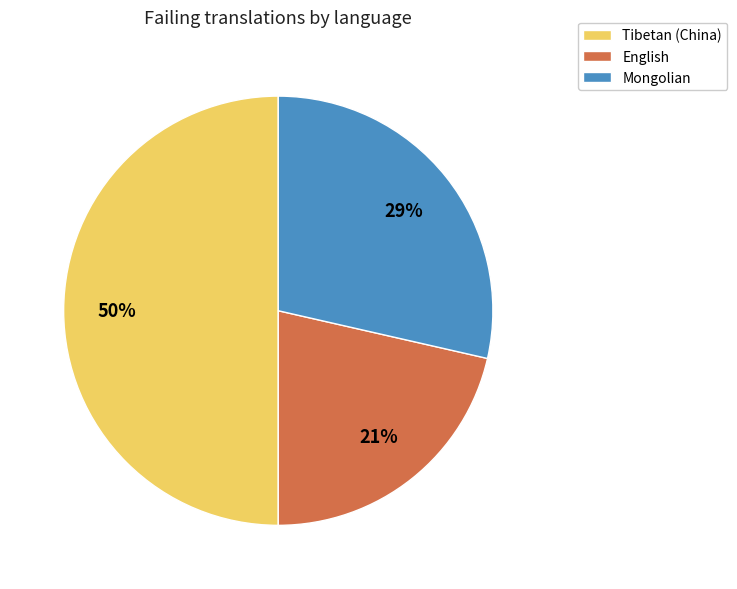

Rank the categories by value from lowest to highest.

English, Mongolian, Tibetan (China)